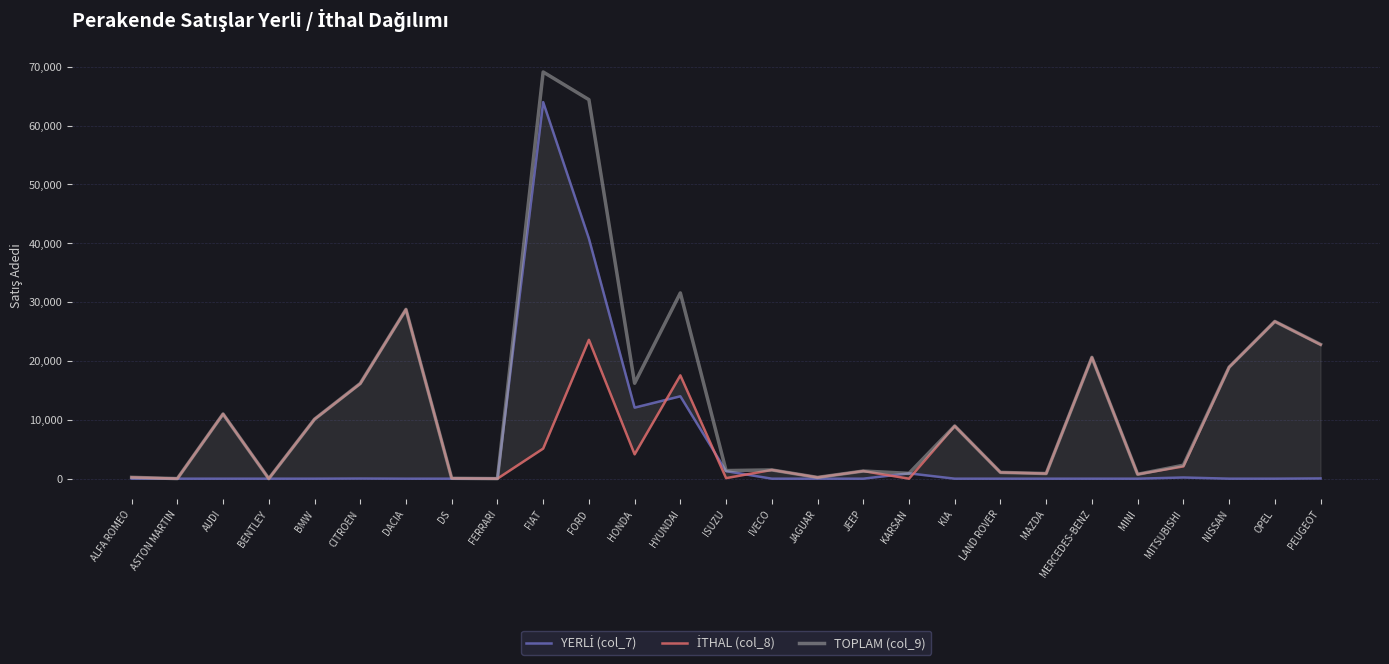

True or false: YERLİ (col_7) and TOPLAM (col_9) intersect in this chart.

False